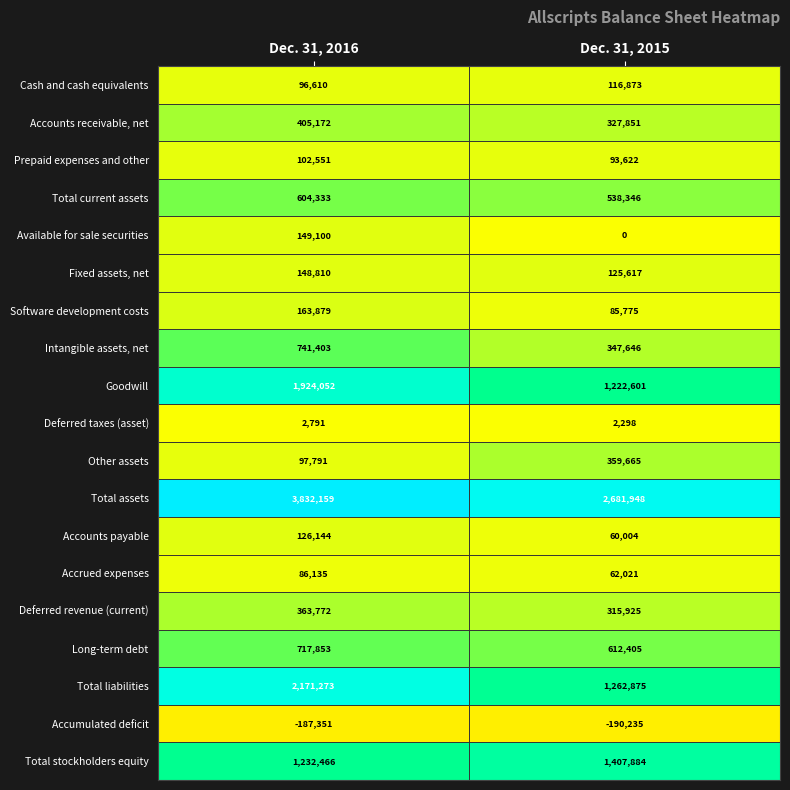

Count the number of data series in this chart.

19